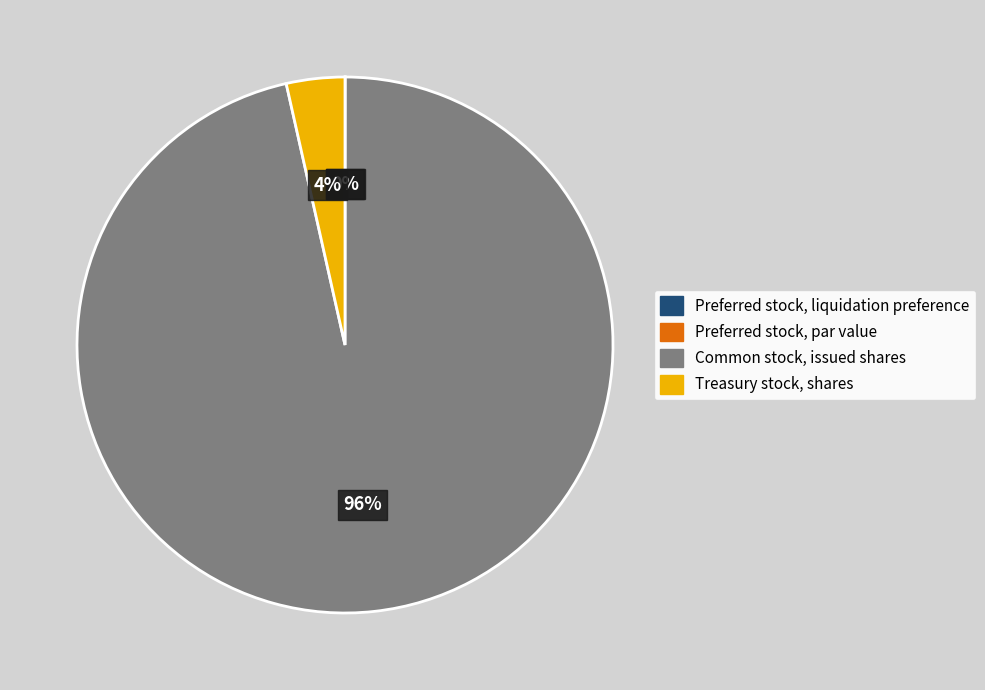

True or false: Common stock, issued shares accounts for 96% of the total.

True